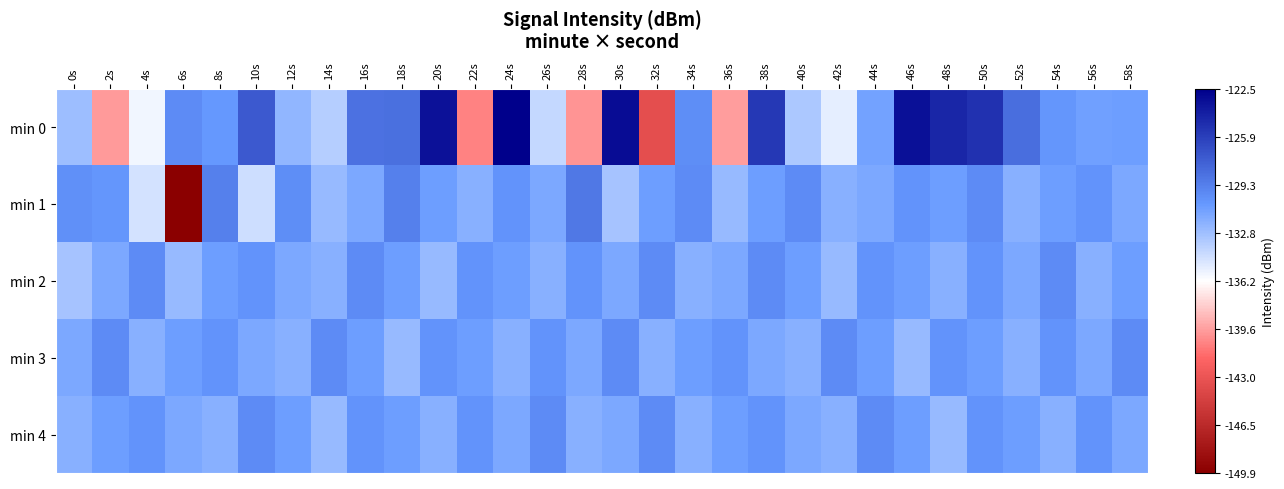

What is the spread (max minus min) of values at 40s?

3.2